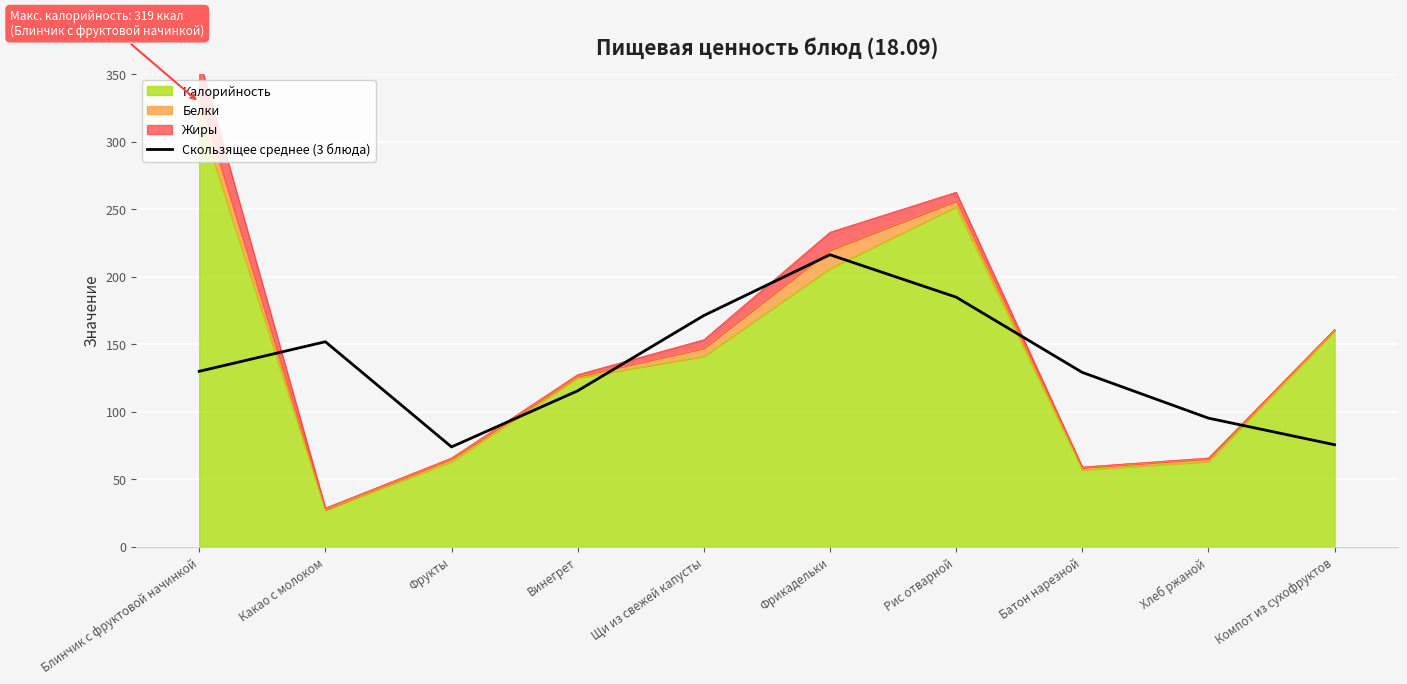

What is the label of the 9th point from the right?

Какао с молоком